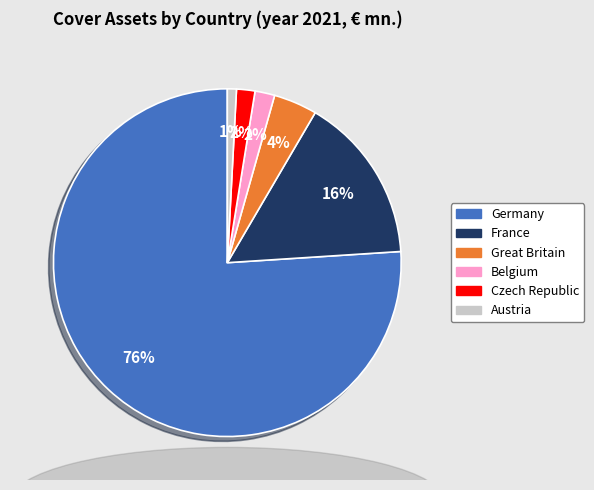

To the nearest percent, what is the average slice percentage?

17%